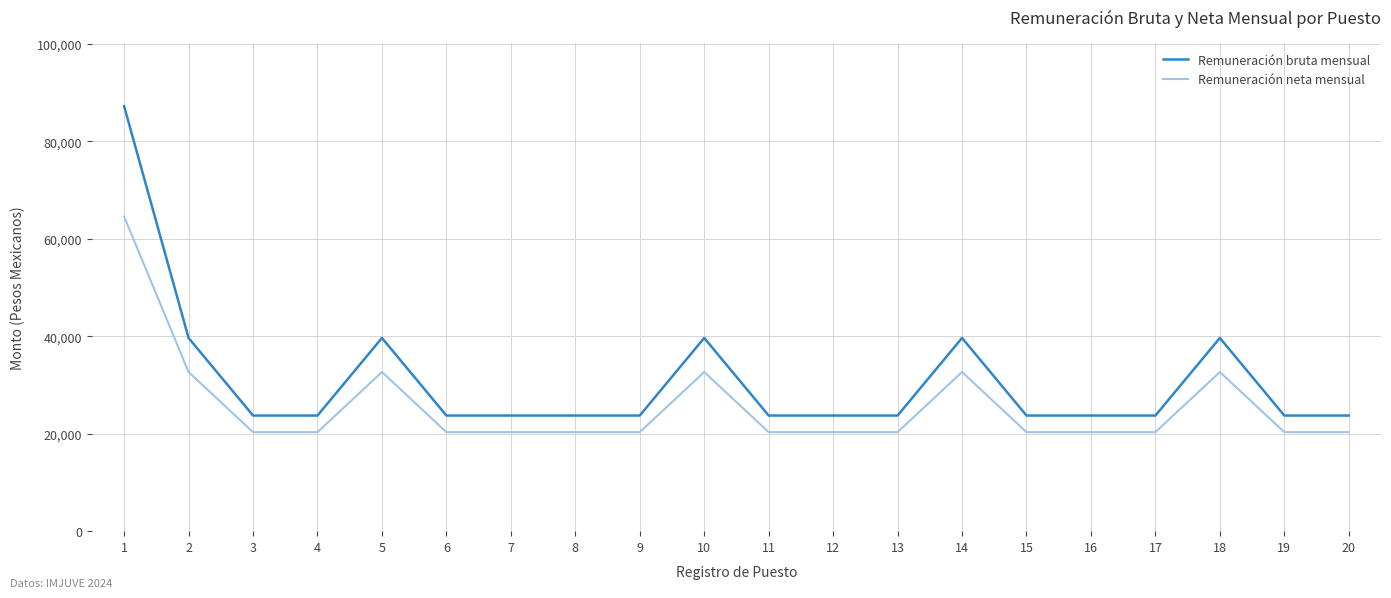

At 15, list the series in order from smallest to largest.

Remuneración neta mensual, Remuneración bruta mensual